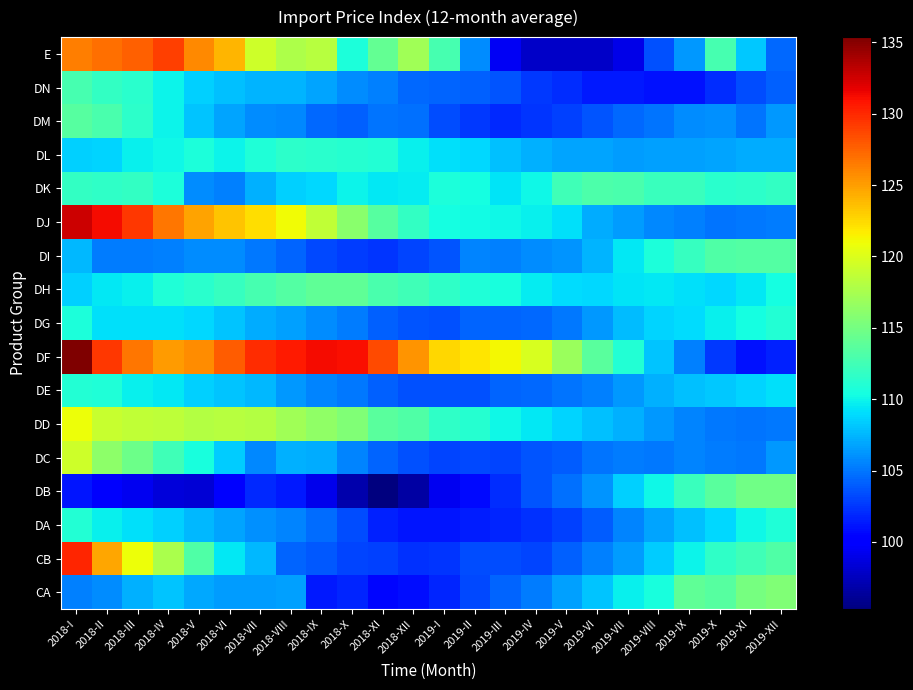

What is the greatest value displayed?

135.4